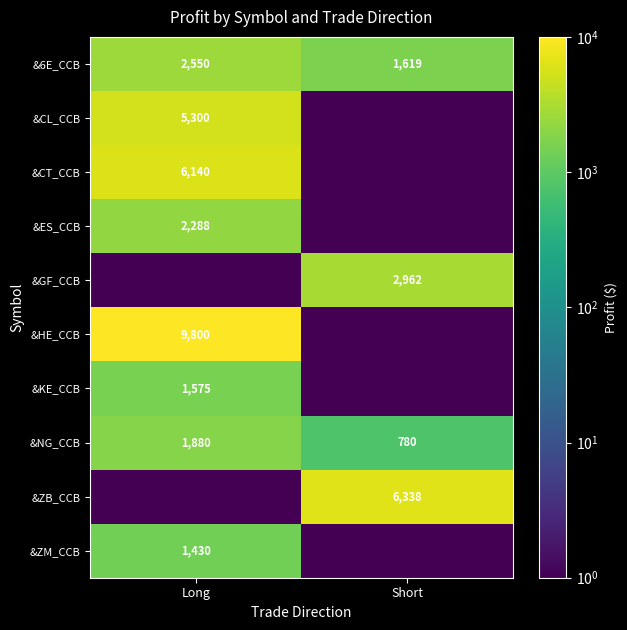

At which label does &NG_CCB reach its minimum?

Short